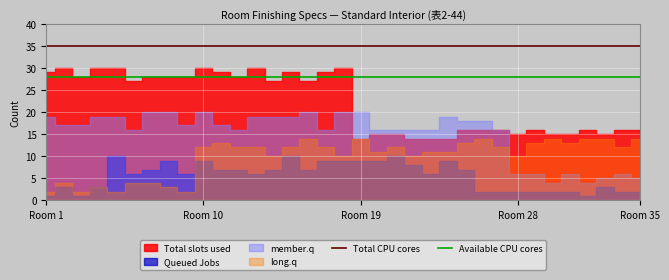

What is the highest value of the Available CPU cores series?

28